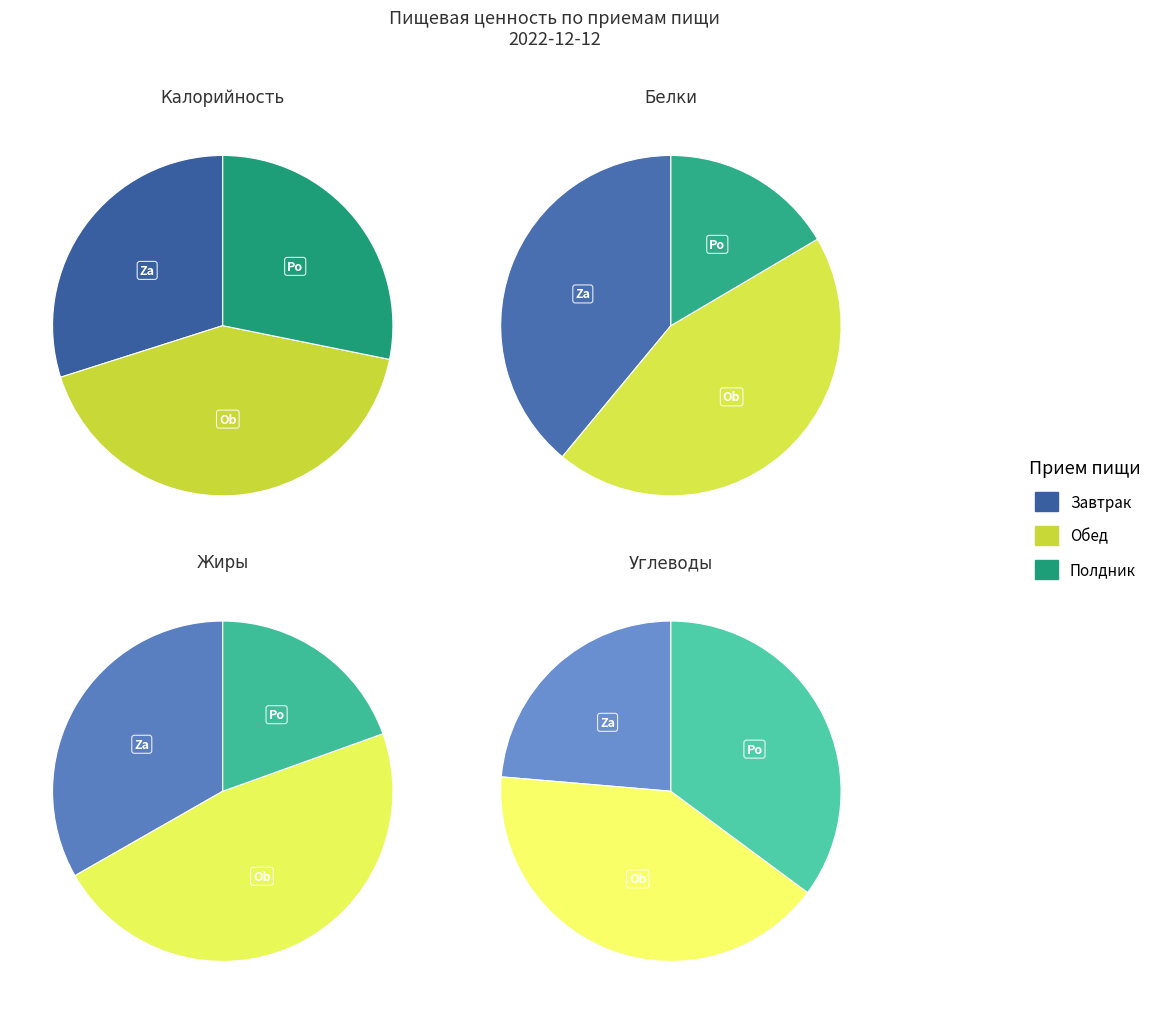

What is the difference between the highest and lowest values at Завтрак?

469.3